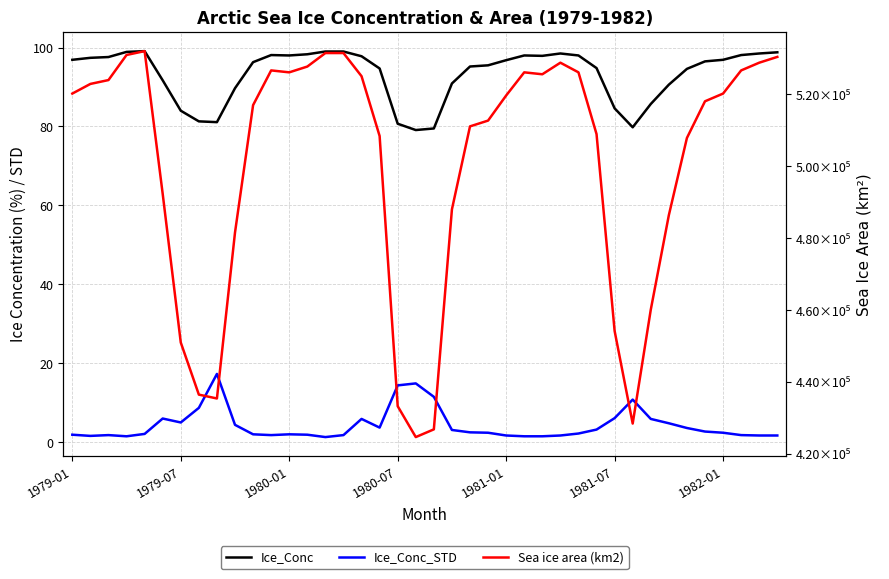

True or false: Ice_Conc_STD and Ice_Conc intersect in this chart.

False